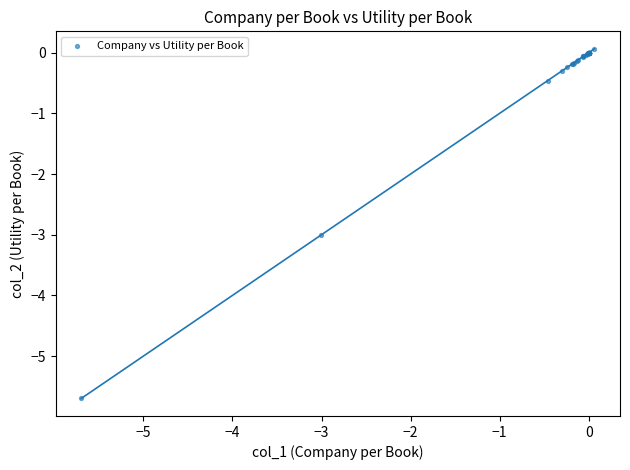

What Y value in the scatter plot is closest to -2?

-3.0